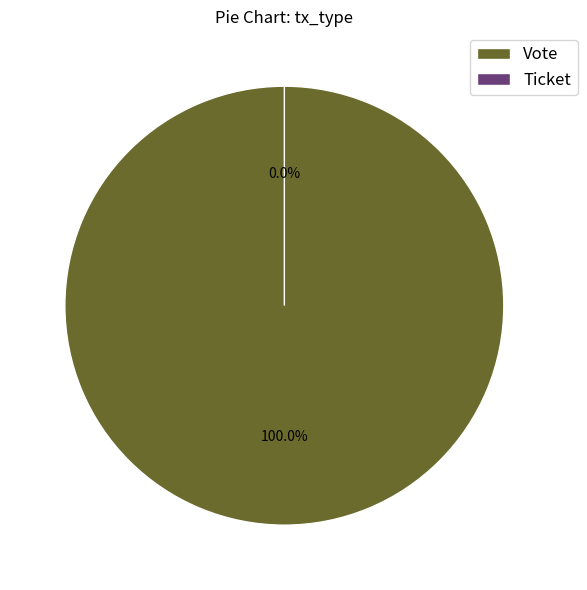

Do Ticket and Vote together represent more than half of the pie?

Yes